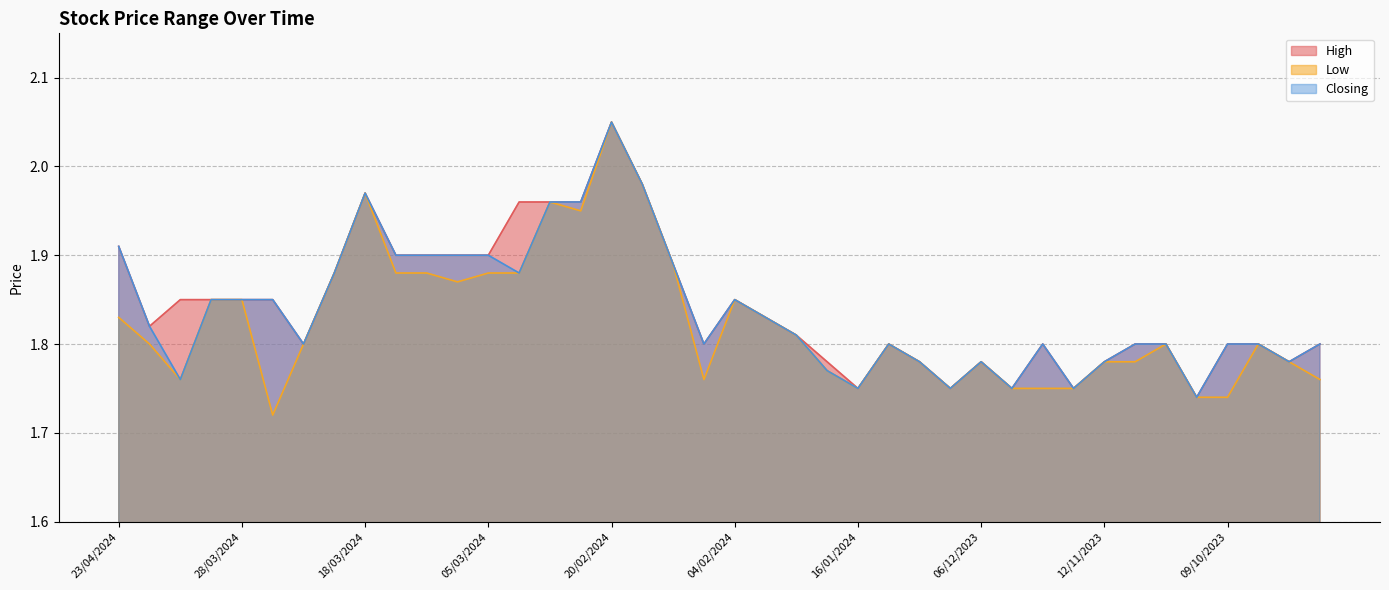

Rank the categories by High value from lowest to highest.

25/10/2023, 16/01/2024, 20/12/2023, 19/11/2023, 14/11/2023, 22/01/2024, 28/12/2023, 06/12/2023, 12/11/2023, 28/09/2023, 21/03/2024, 05/02/2024, 10/01/2024, 15/11/2023, 09/11/2023, 31/10/2023, 09/10/2023, 02/10/2023, 14/09/2023, 24/01/2024, 22/04/2024, 01/02/2024, 21/04/2024, 04/04/2024, 28/03/2024, 25/03/2024, 04/02/2024, 20/03/2024, 18/02/2024, 14/03/2024, 13/03/2024, 06/03/2024, 05/03/2024, 23/04/2024, 28/02/2024, 27/02/2024, 21/02/2024, 18/03/2024, 19/02/2024, 20/02/2024